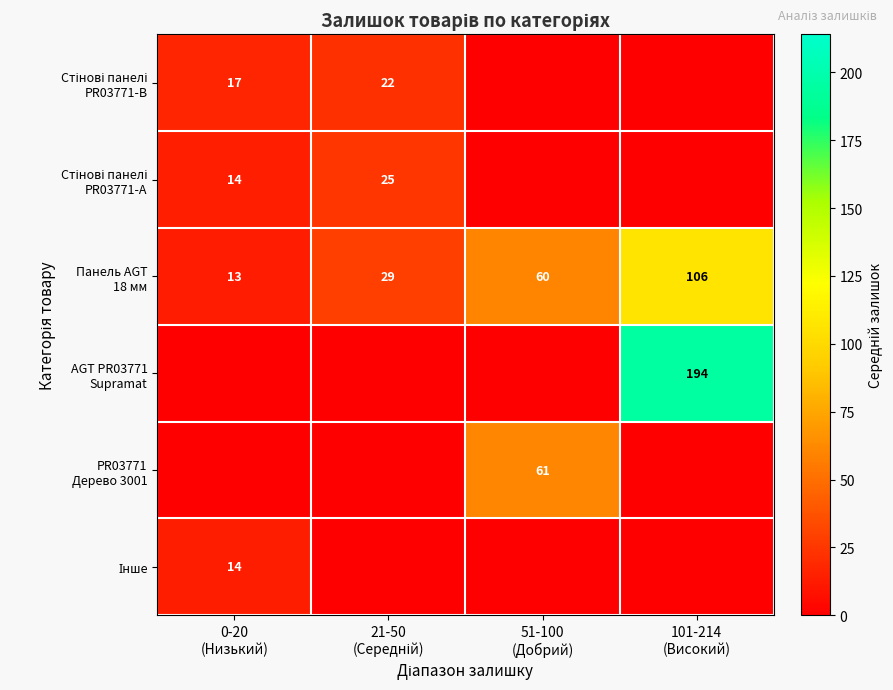

What is the total value across all series at 21-50
(Середній)?

75.7